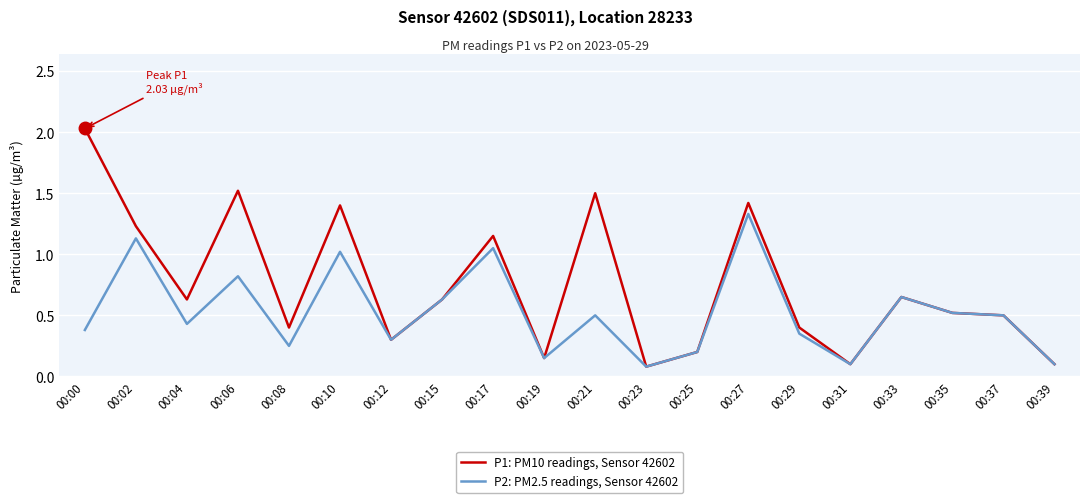

Rank the series by their average value, from lowest to highest.

P2: PM2.5 readings, Sensor 42602, P1: PM10 readings, Sensor 42602